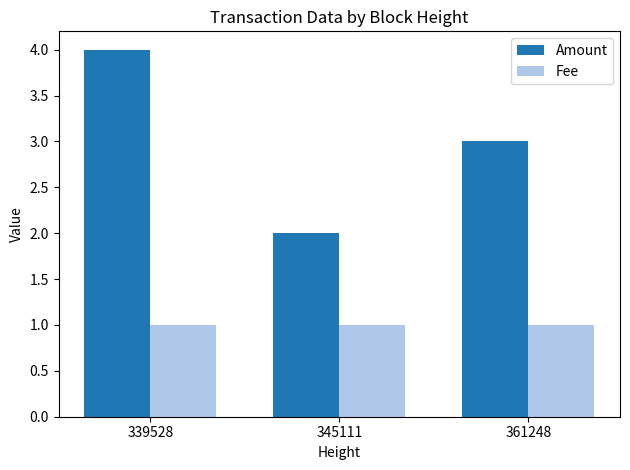

Count the number of data series in this chart.

2